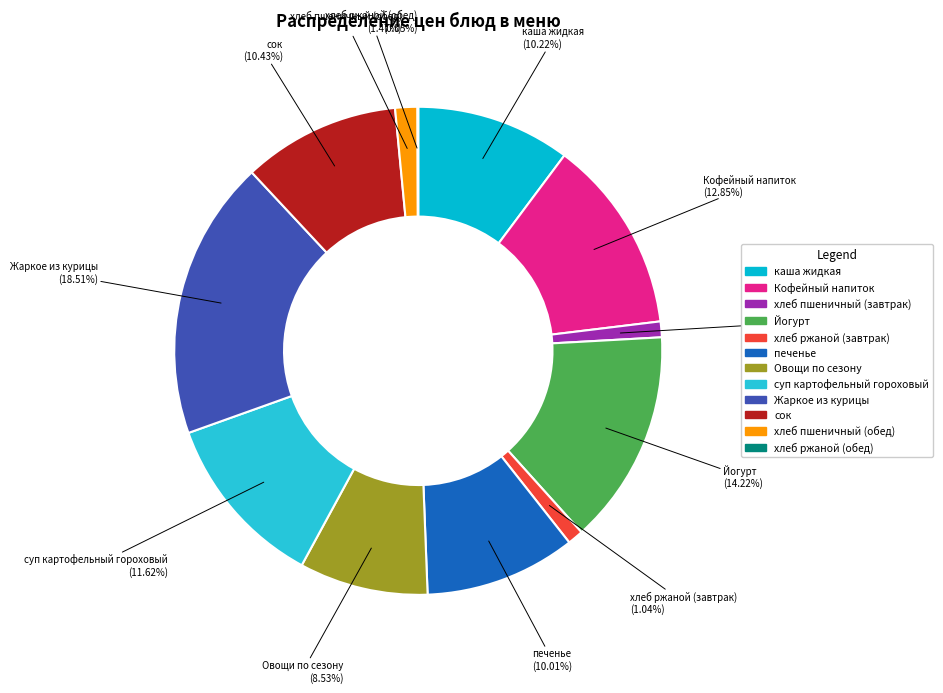

Is it true that хлеб пшеничный (обед) is 1% of the pie?

True